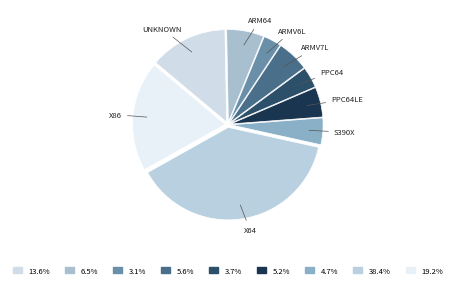

How many slices are in this pie chart?

9